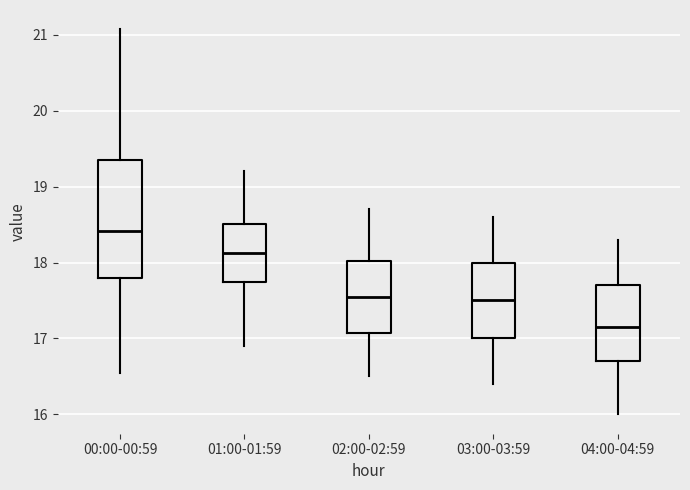

Which box has the lowest median line?

04:00-04:59